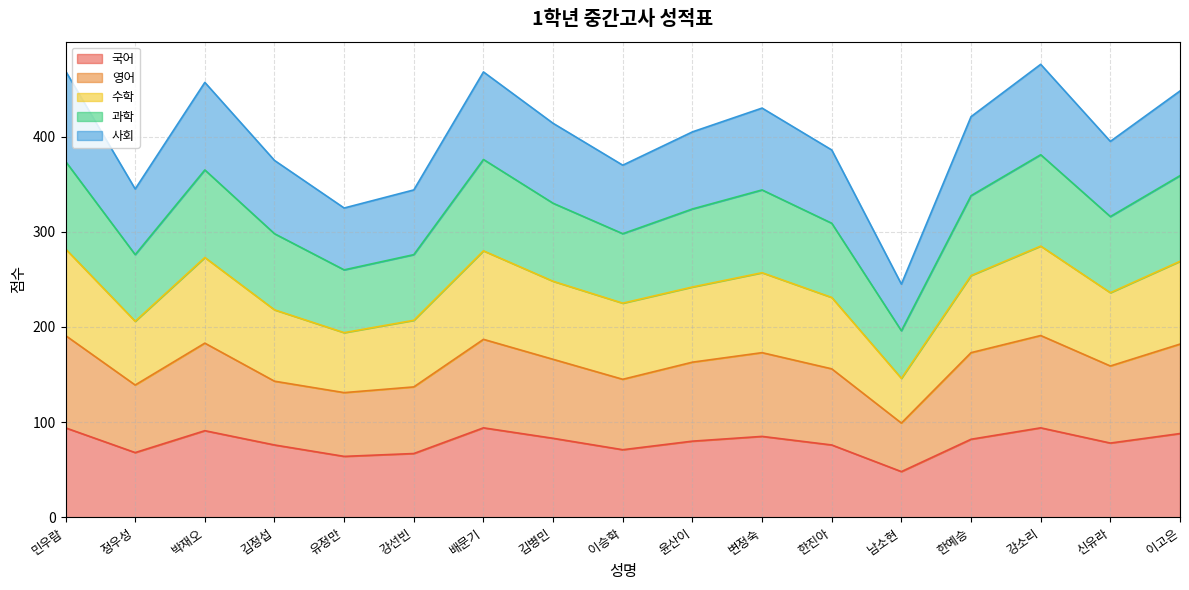

What is the total value across all series at 김정섭?

375